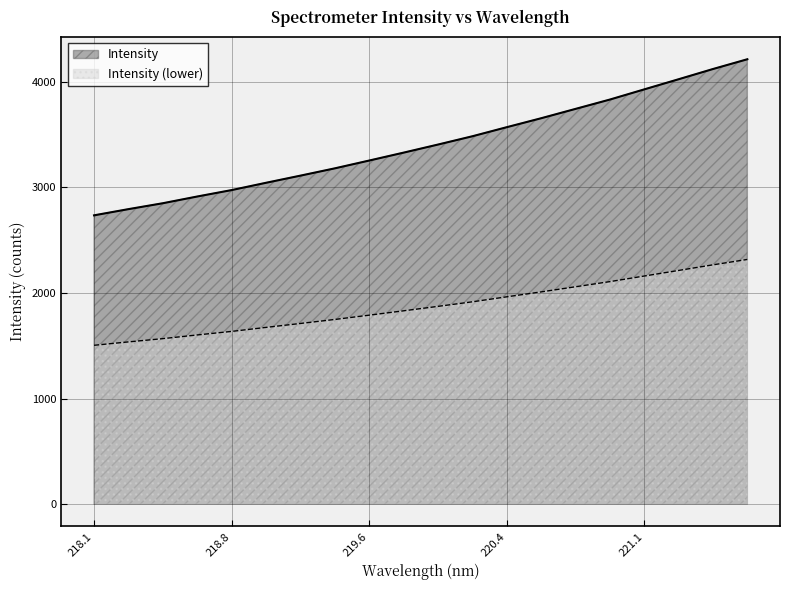

The value of Intensity at 218.1 is 2735.0. True or false?

True